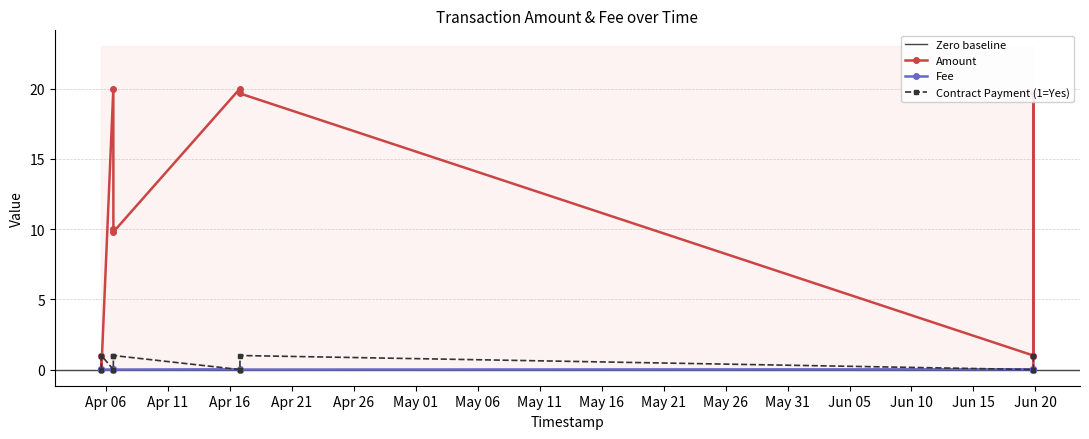

At which label is Contract/Ordinary Flag closest to 0?

2022-04-05 15:37:50